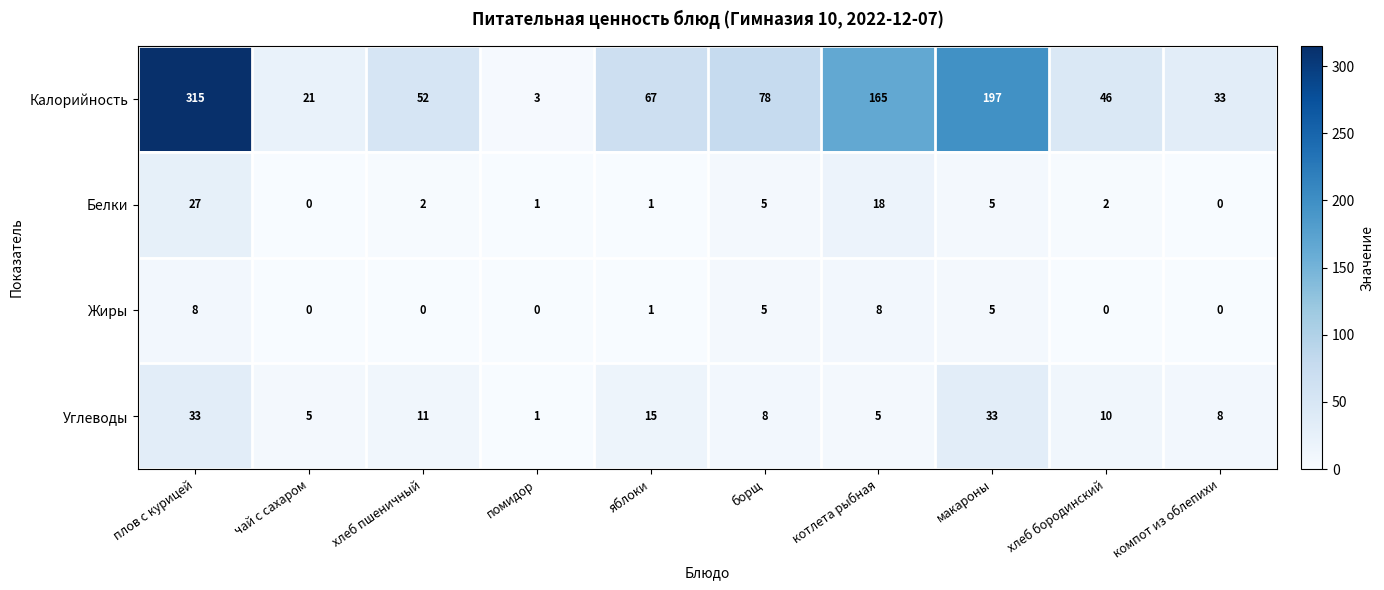

List the series in order of their peak value, lowest first.

Жиры, Белки, Углеводы, Калорийность